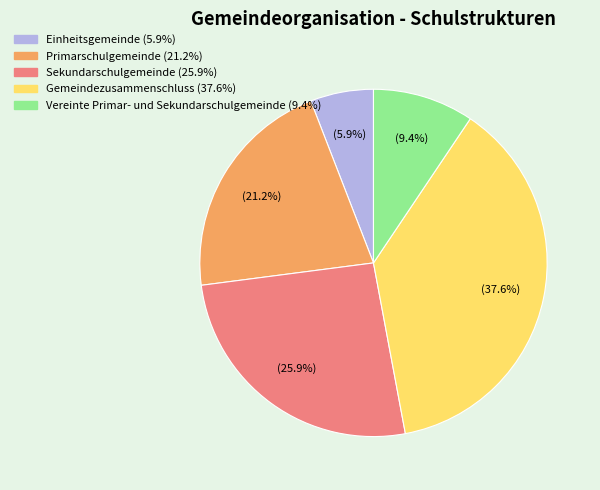

Approximately how many times larger is the value at Vereinte Primar- und Sekundarschulgemeinde compared to Primarschulgemeinde?

0.4